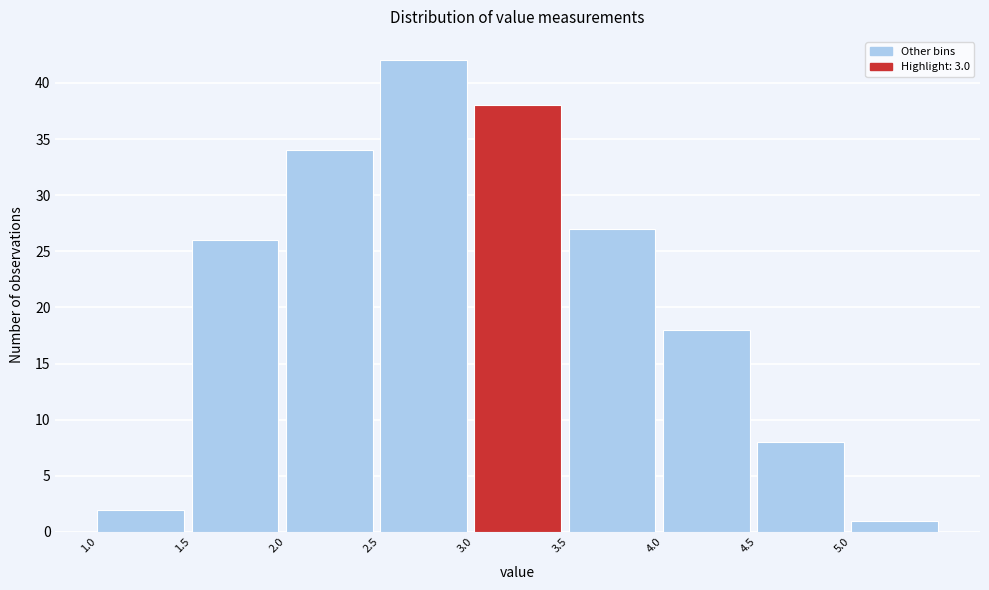

How tall is the bar that spans 5.0 to 5.5 on the x-axis? The values are not printed on the chart, so give them approximately, as read against the axis.

1